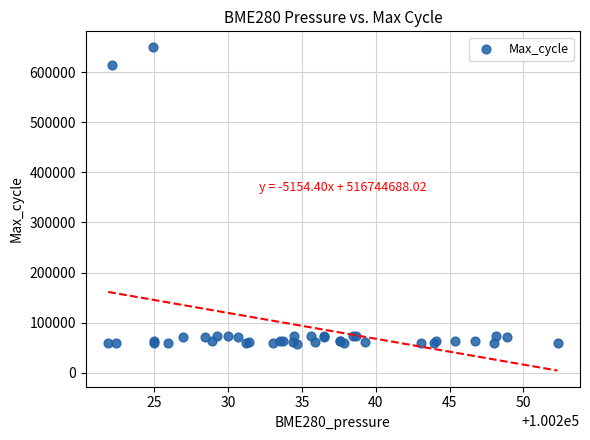

What Y value in the scatter plot is closest to 353091?

613450